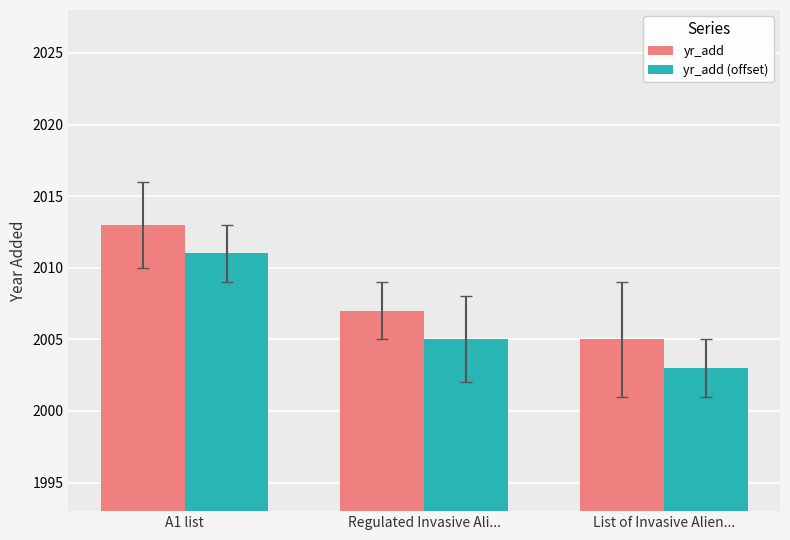

At which category does the chart reach its minimum across all series?

List of Invasive Alien...